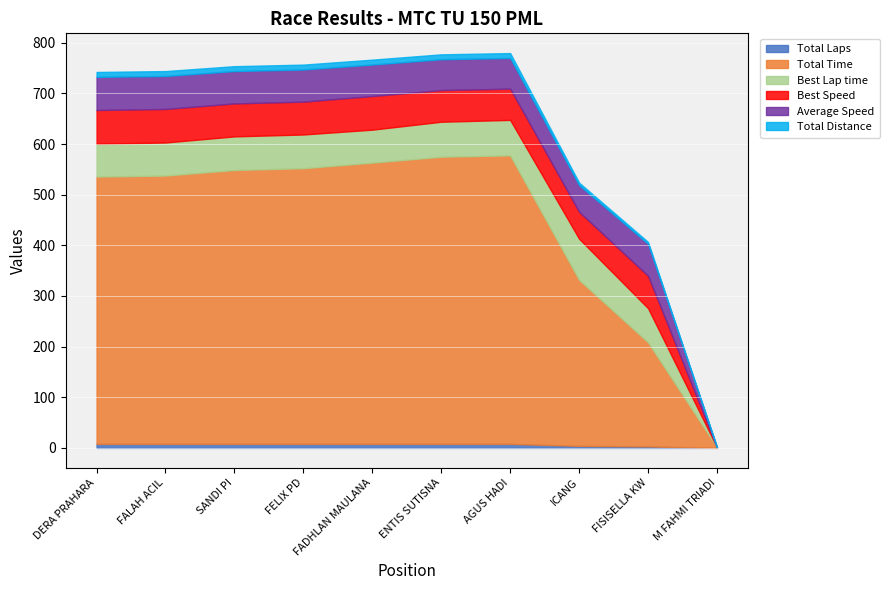

What is the sum of the Average Speed values at FALAH ACIL and ENTIS SUTISNA?

126.2